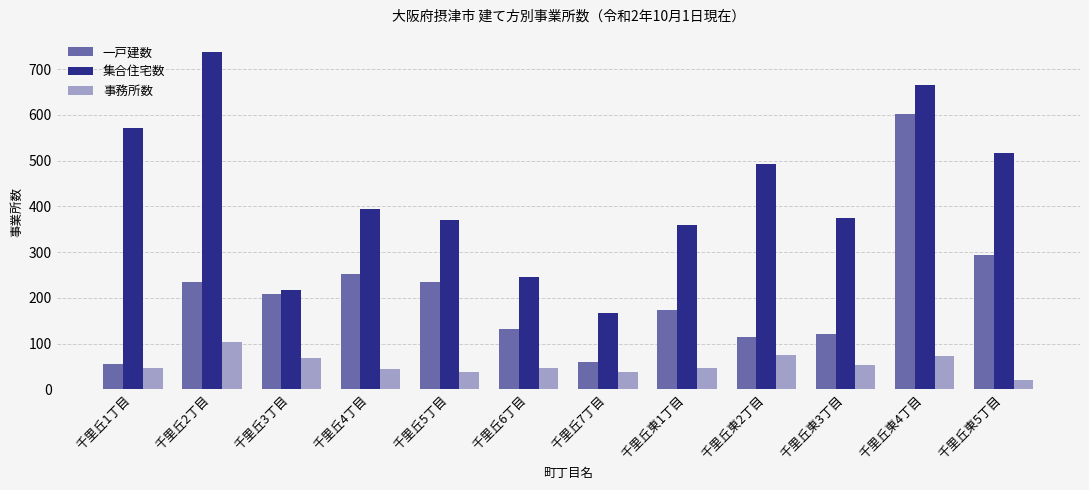

What are all the series names shown in the legend?

一戸建数, 集合住宅数, 事務所数